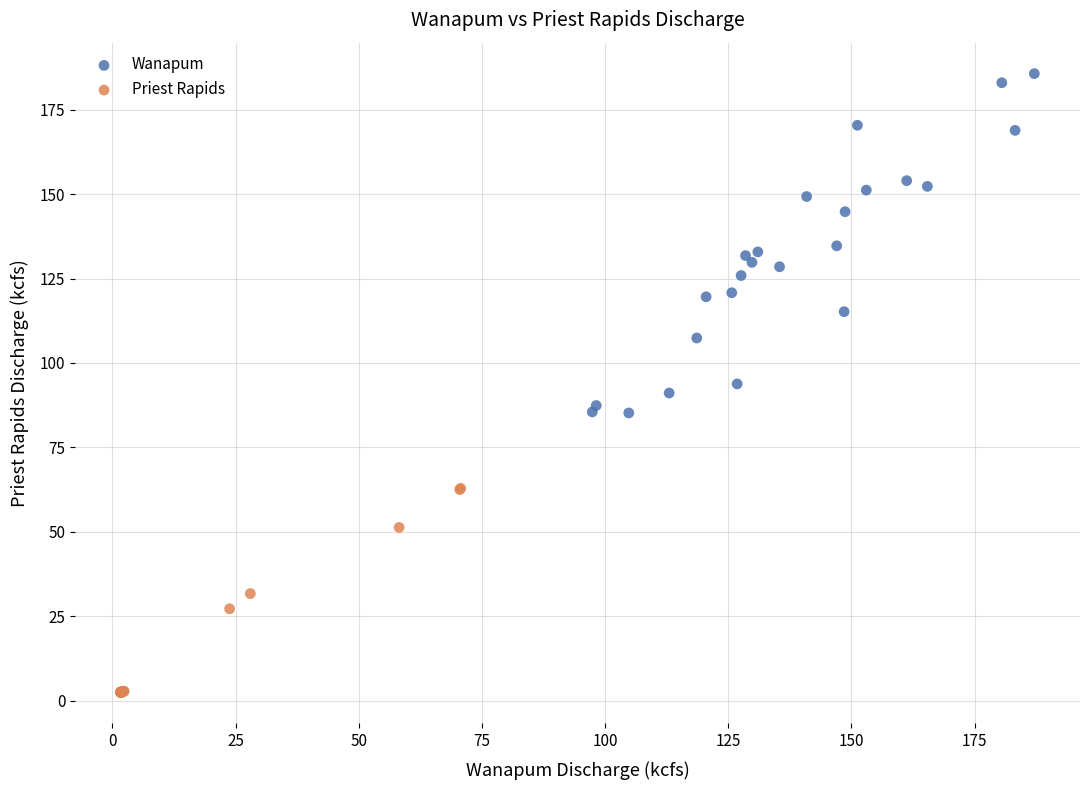

What are all the series names shown in the legend?

Wanapum, Priest Rapids